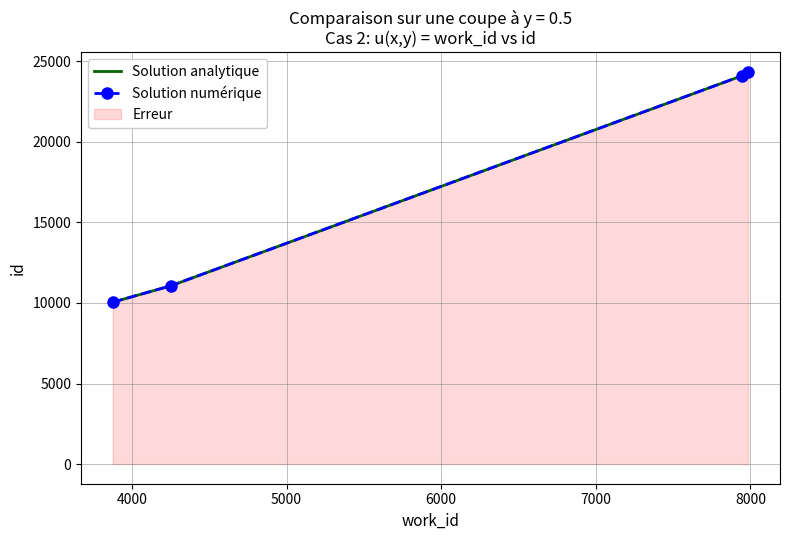

What is the minimum value for Solution numérique?

10044